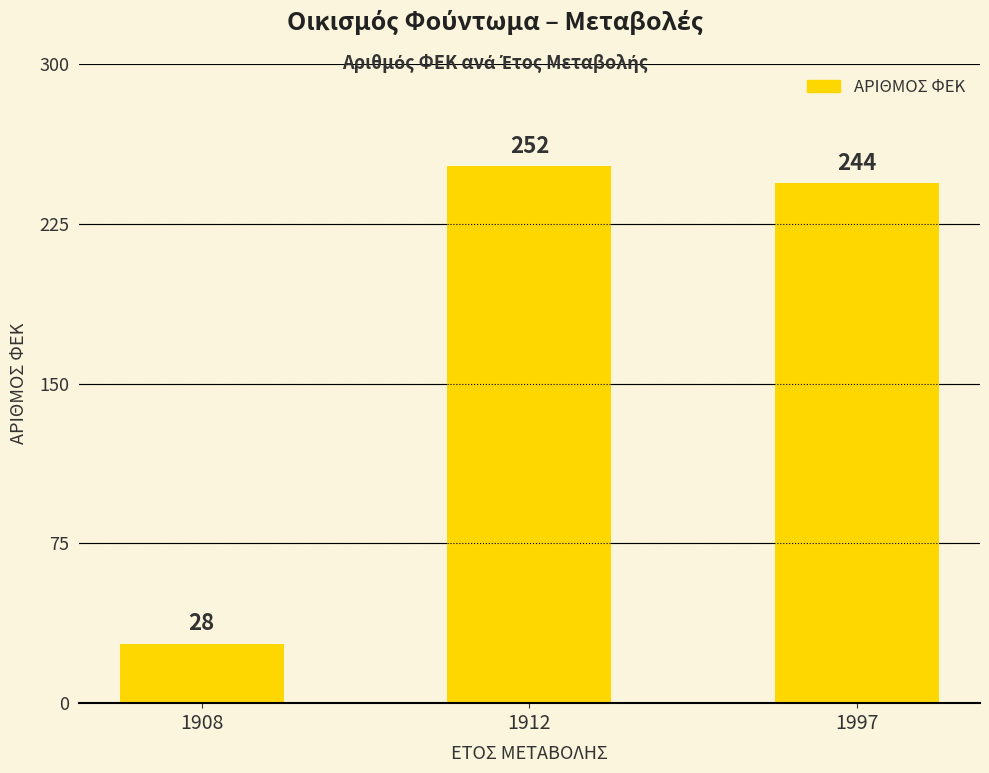

Does the chart contain any negative values?

No